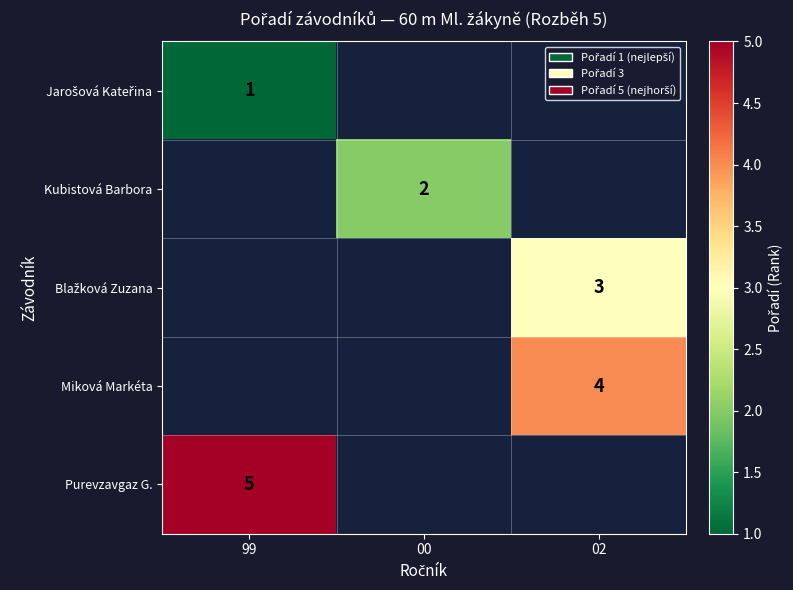

True or false: Kubistová Barbora has a value of 4 at 00.

False